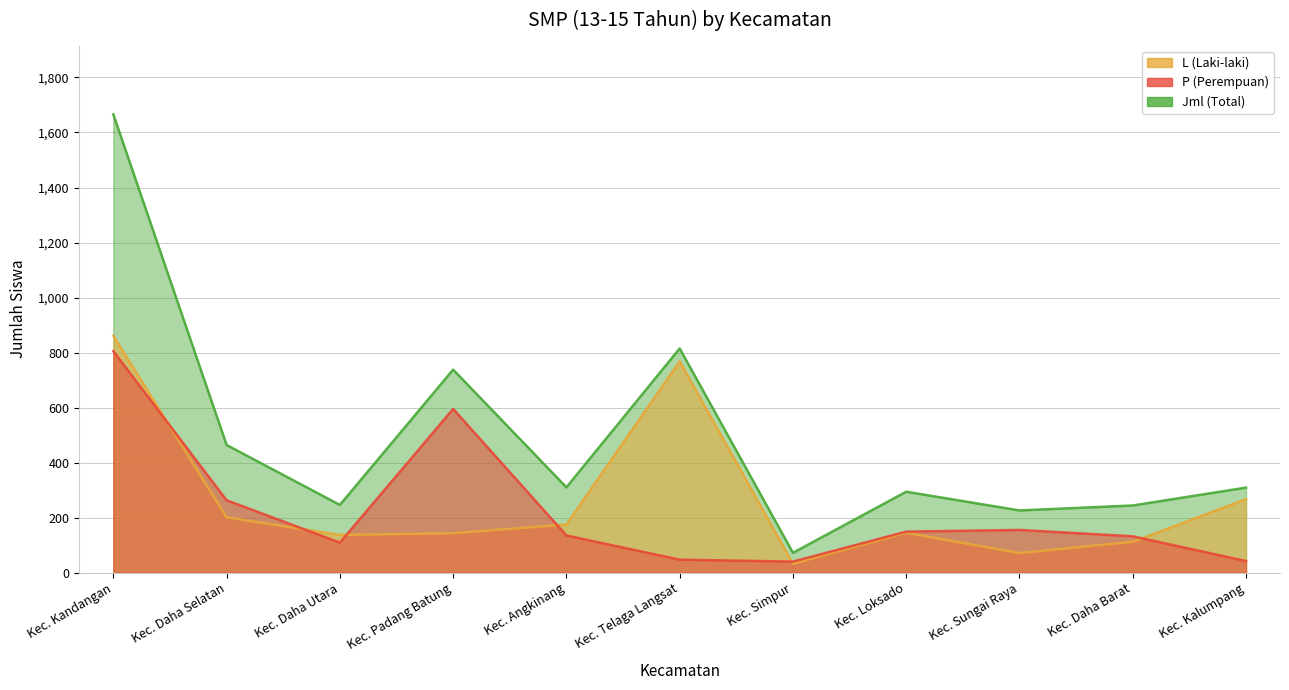

List the series in order of their peak value, lowest first.

P, L, Jml